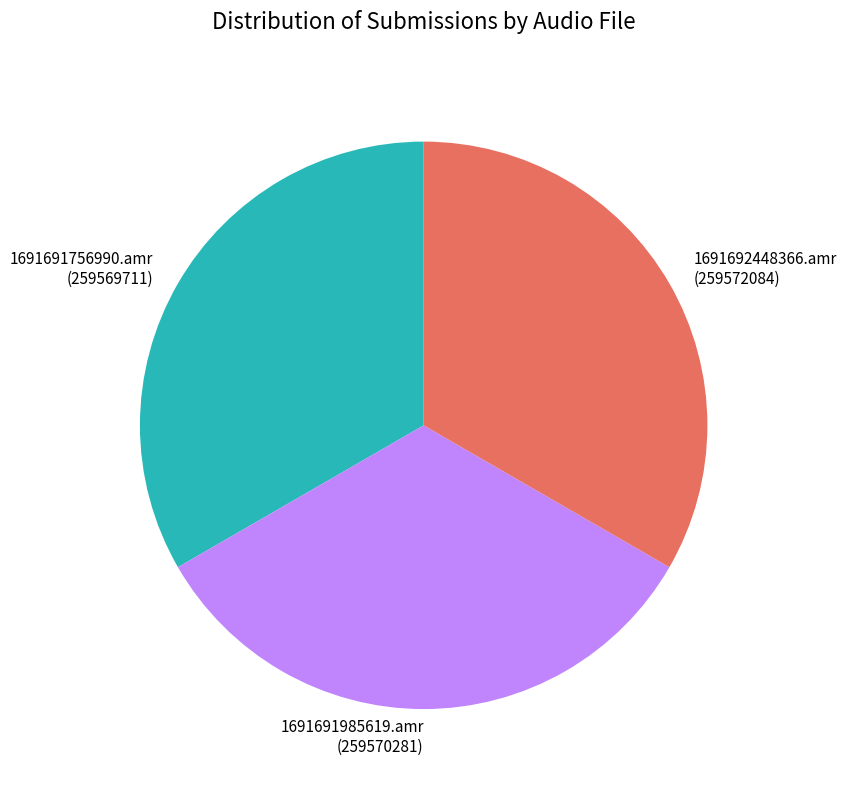

True or false: 1691691756990.amr (259569711) accounts for 33% of the total.

True